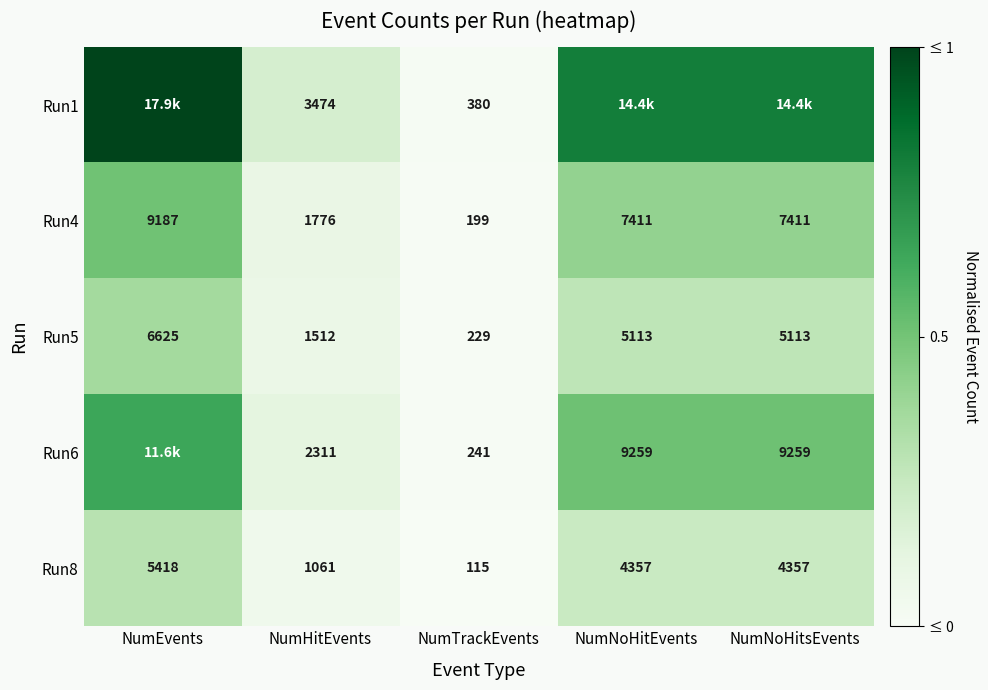

At which label does Run8 reach its peak?

NumEvents